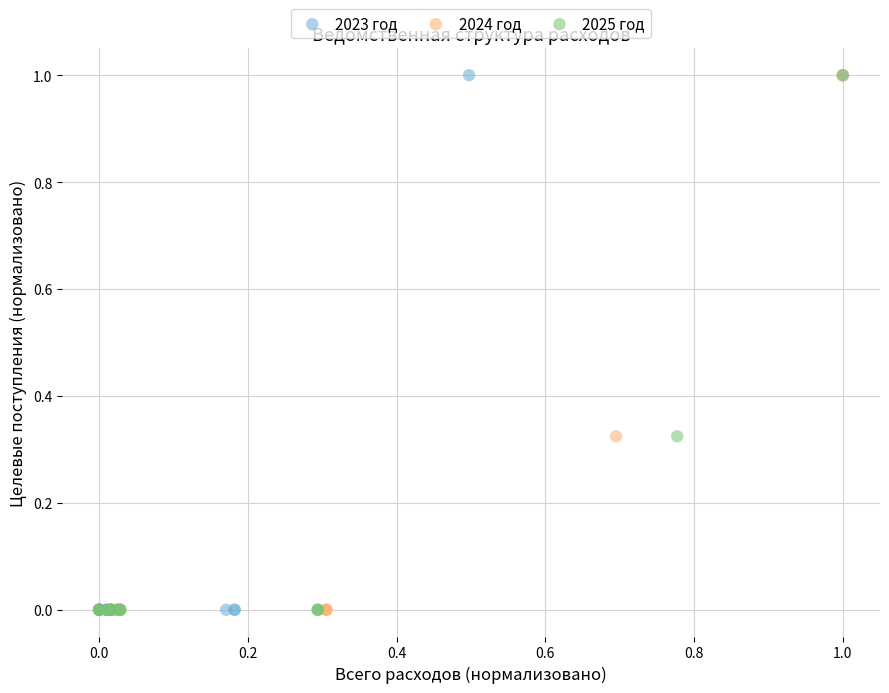

What are all the series names shown in the legend?

2023 год, 2024 год, 2025 год